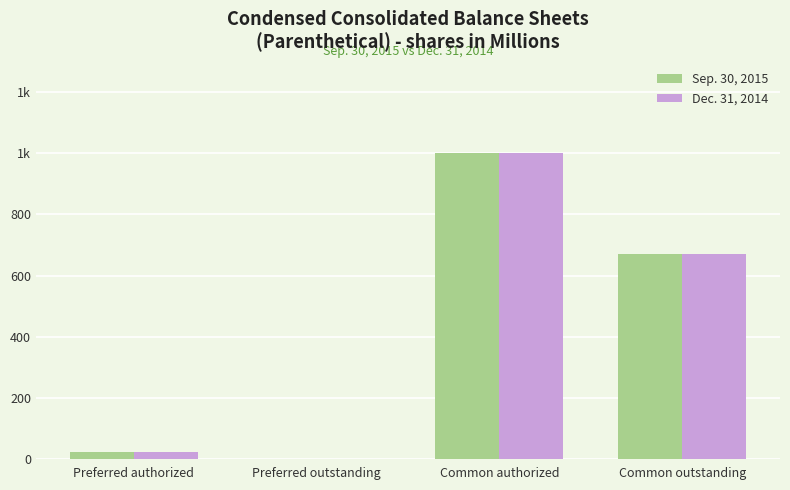

The value of Dec. 31, 2014 at Preferred outstanding is 0. True or false?

True